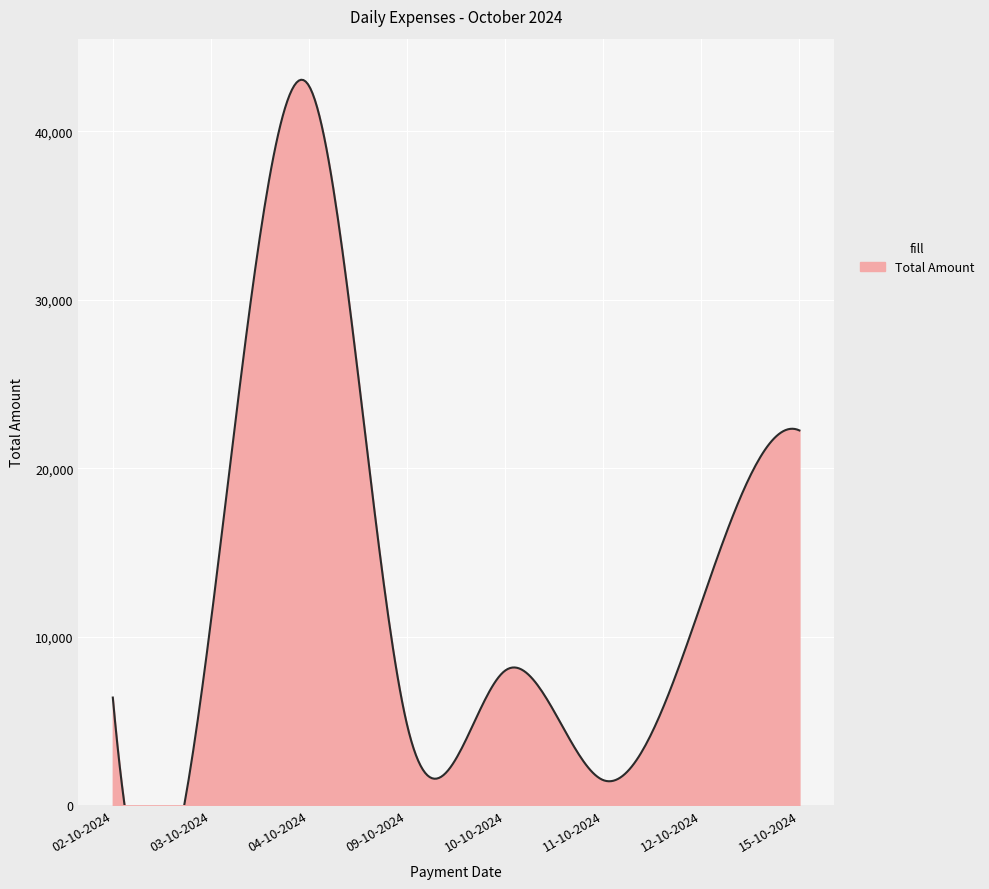

What value does the data have at 11-10-2024?

1500